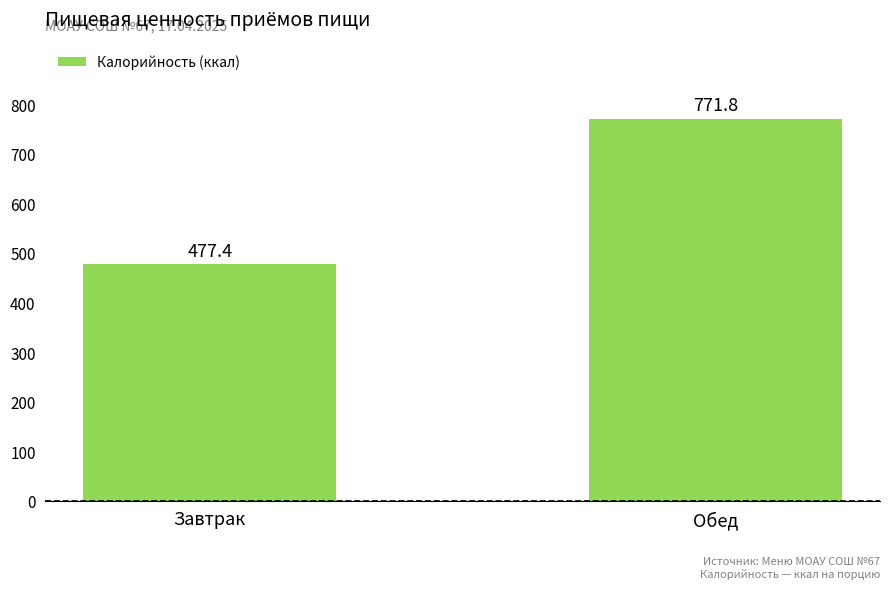

True or false: the data shows 477.4 at Завтрак.

True